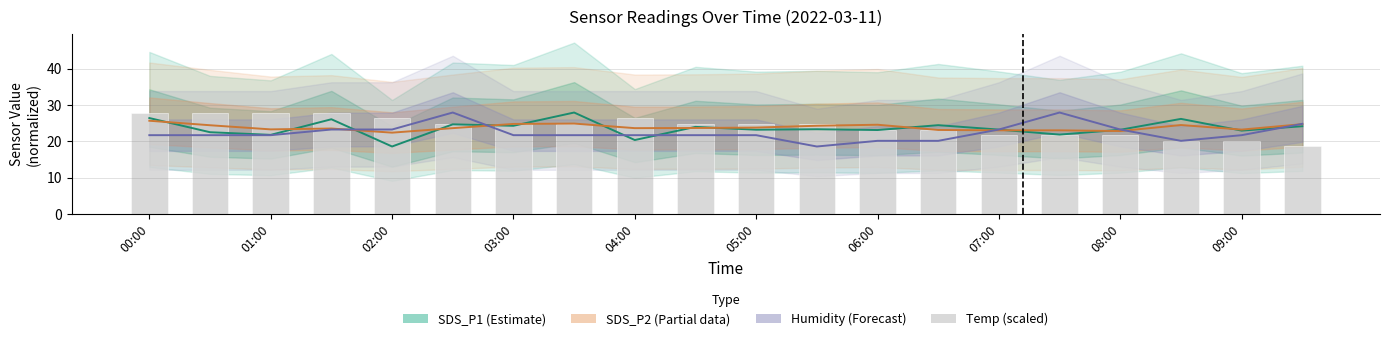

Between 02:00 and 03:00, which is larger?

03:00